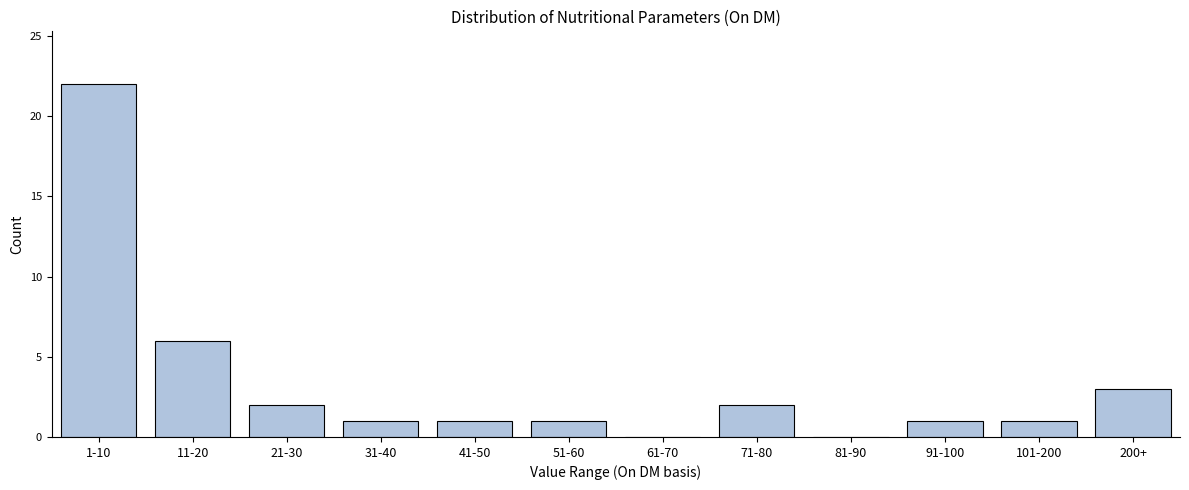

Reading left to right, list all the values displayed in this chart.

1-10=22	11-20=6	21-30=2	31-40=1	41-50=1	51-60=1	61-70=0	71-80=2	81-90=0	91-100=1	101-200=1	200+=3